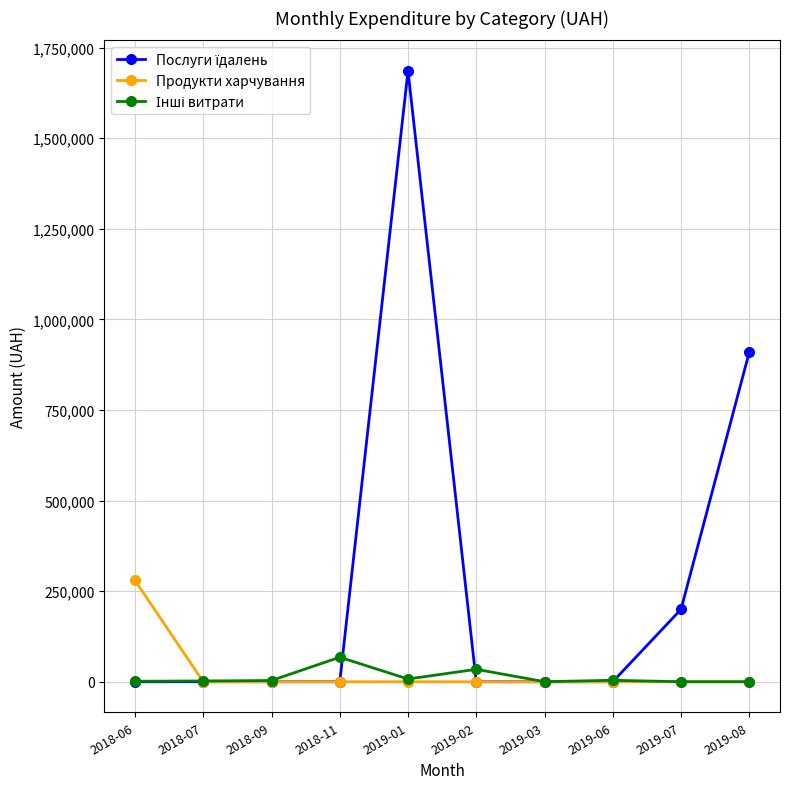

At which category is the sum across all series the highest?

2019-01